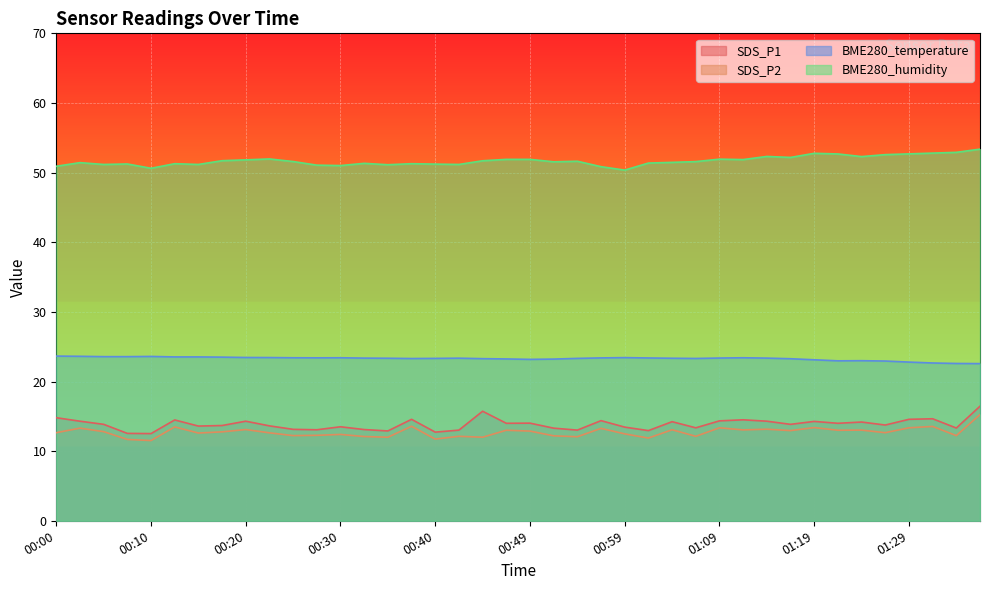

True or false: SDS_P2 and BME280_temperature intersect in this chart.

False